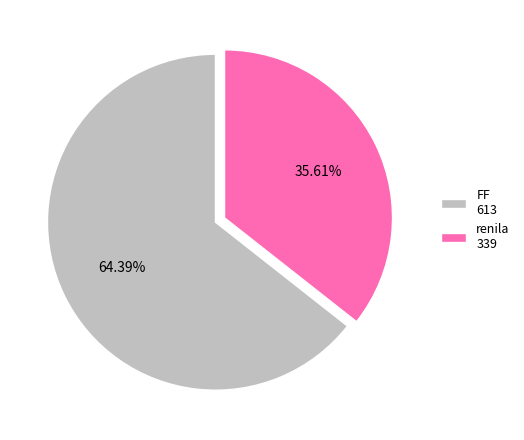

What percentage is the renila slice, to the nearest percent?

36%